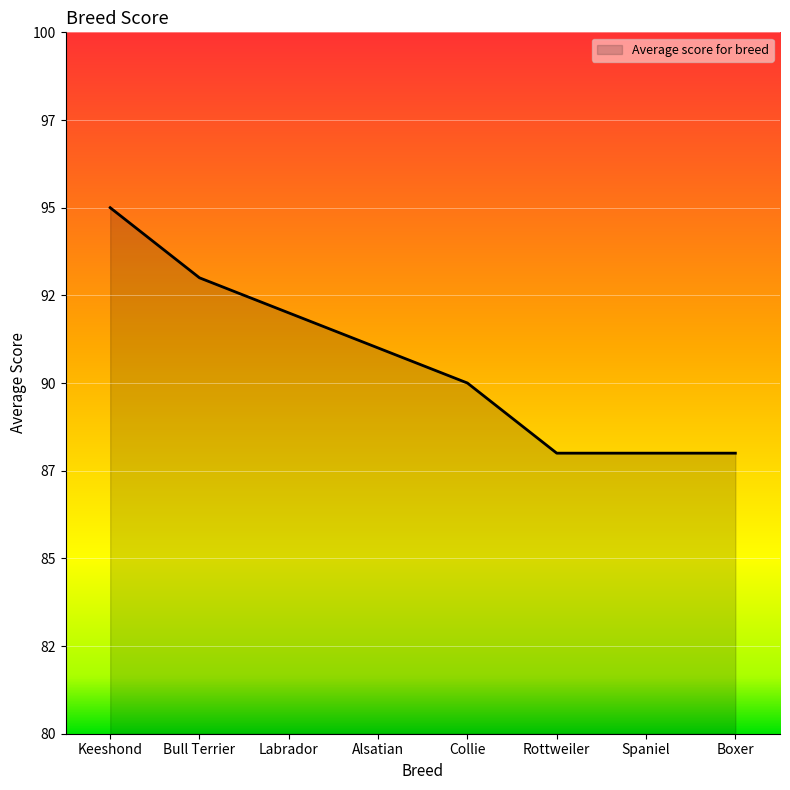

Reading left to right, transcribe all the data shown in this chart.

95	93	92	91	90	88	88	88